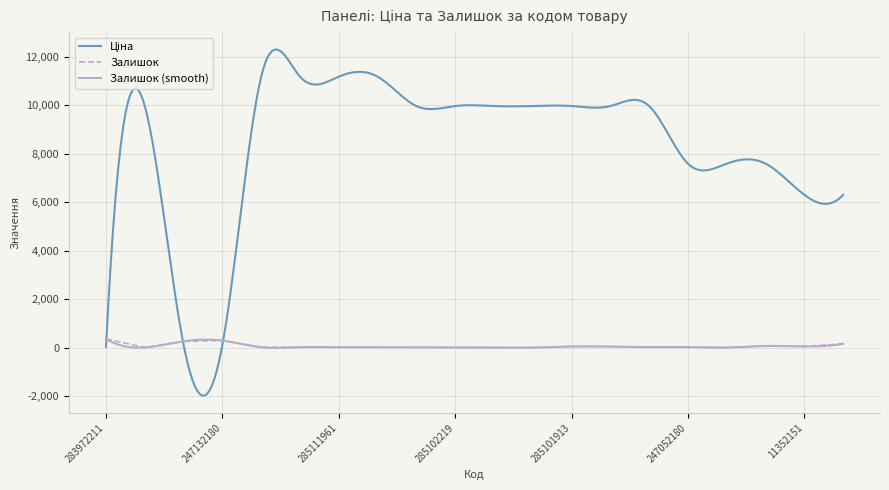

Rank the categories by value from highest to lowest.

283972211, 247132180, 247132181, 272992170, 11352182, 11352151, 285101913, 284392211, 247052180, 247052181, 285112220, 285112217, 285111961, 285111912, 285102221, 285102219, 285101569, 285102218, 11352184, 285102044